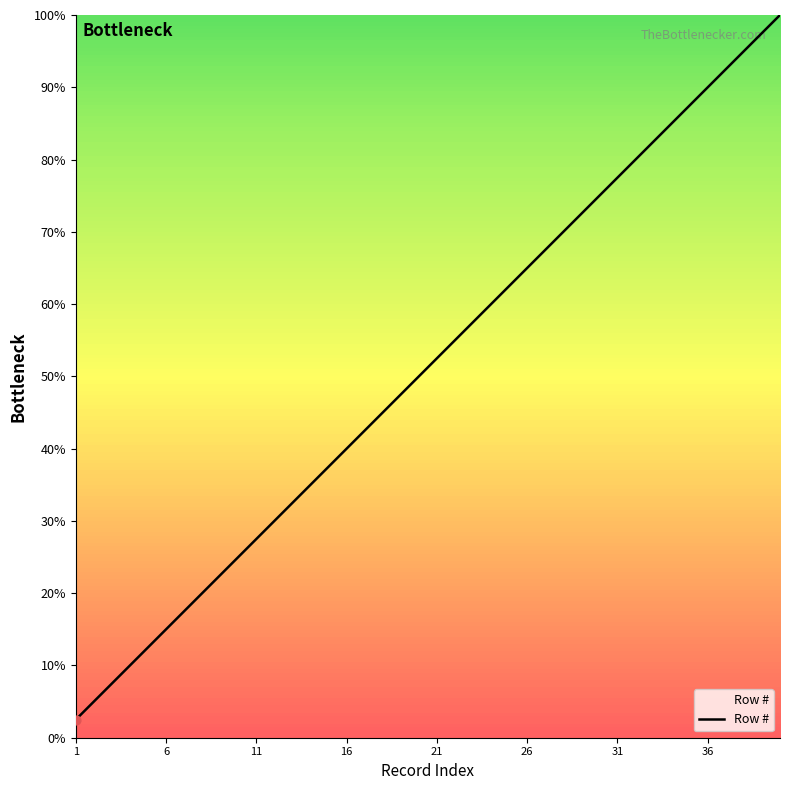

What is the difference between the maximum and minimum values?

97.5